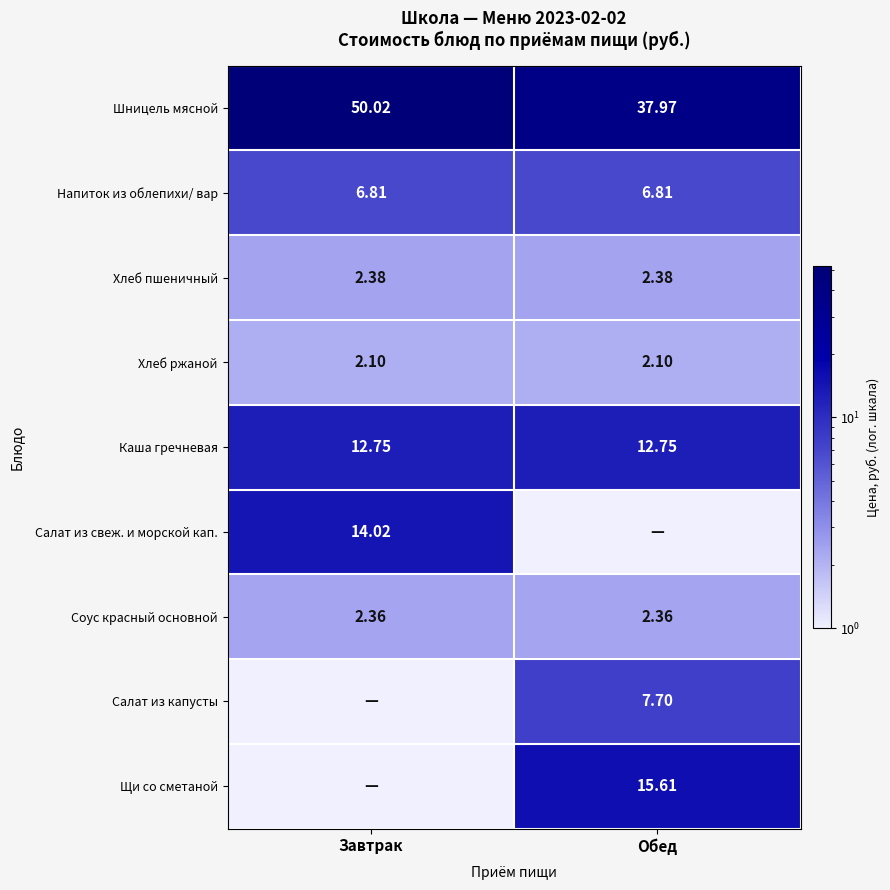

Between Завтрак and Обед, which is larger?

Завтрак